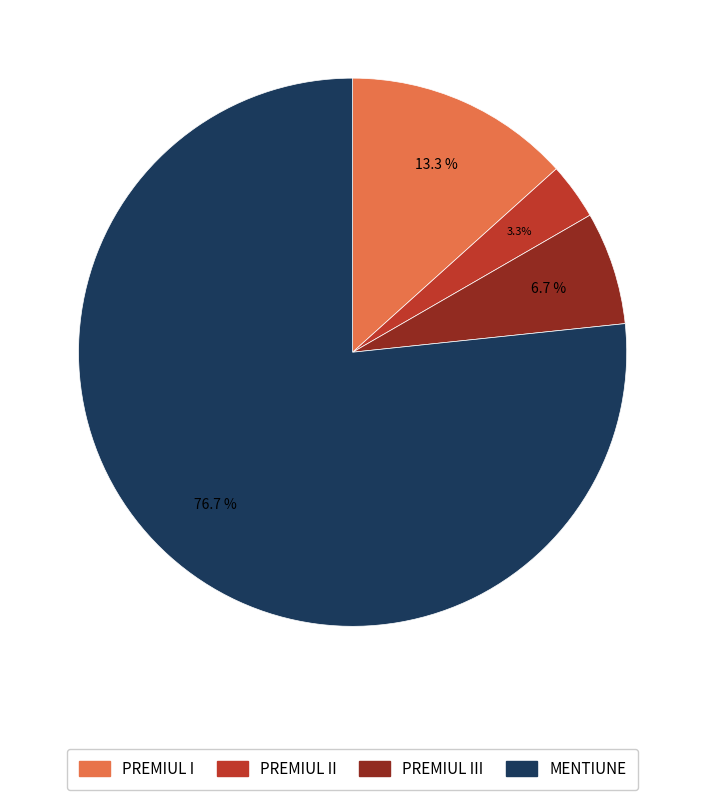

What percentage do PREMIUL III and PREMIUL II together represent?

10.0%